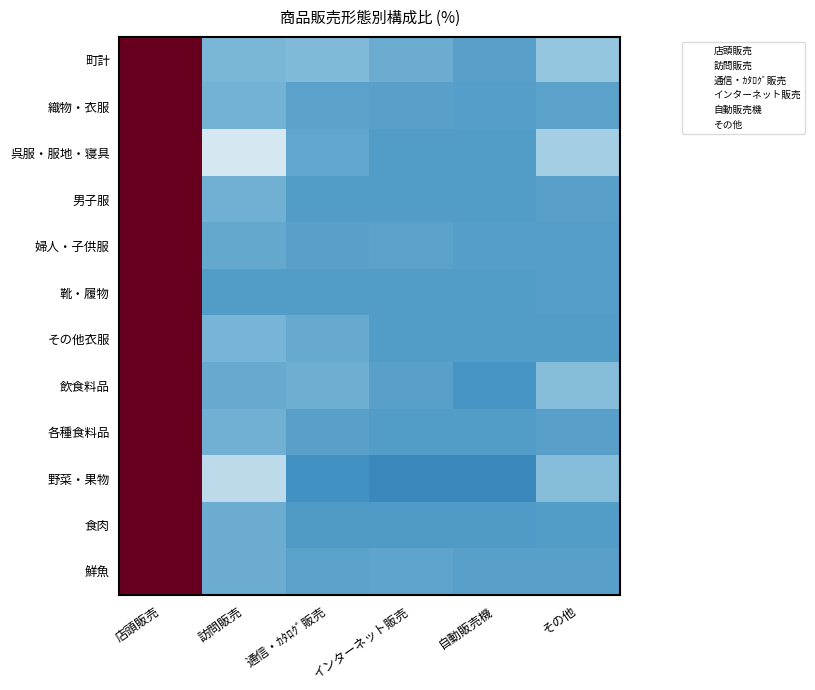

Reading right to left, transcribe all the data shown in this chart.

町計: その他=-11.7	自動販売機=-16.3	インターネット販売=-15.0	通信・ｶﾀﾛｸﾞ販売=-13.2	訪問販売=-13.7	店頭販売=69.7
織物・衣服: その他=-16.1	自動販売機=-16.6	インターネット販売=-16.4	通信・ｶﾀﾛｸﾞ販売=-16.1	訪問販売=-14.1	店頭販売=79.1
呉服・服地・寝具: その他=-10.3	自動販売機=-16.7	インターネット販売=-16.7	通信・ｶﾀﾛｸﾞ販売=-15.5	訪問販売=-5.2	店頭販売=64.3
男子服: その他=-16.4	自動販売機=-16.7	インターネット販売=-16.7	通信・ｶﾀﾛｸﾞ販売=-16.7	訪問販売=-14.5	店頭販売=80.8
婦人・子供服: その他=-16.5	自動販売機=-16.5	インターネット販売=-16.0	通信・ｶﾀﾛｸﾞ販売=-16.3	訪問販売=-15.2	店頭販売=80.8
靴・履物: その他=-16.6	自動販売機=-16.7	インターネット販売=-16.7	通信・ｶﾀﾛｸﾞ販売=-16.7	訪問販売=-16.7	店頭販売=83.2
その他衣服: その他=-16.7	自動販売機=-16.7	インターネット販売=-16.7	通信・ｶﾀﾛｸﾞ販売=-15.1	訪問販売=-13.9	店頭販売=78.9
飲食料品: その他=-13.1	自動販売機=-17.7	インターネット販売=-16.4	通信・ｶﾀﾛｸﾞ販売=-14.6	訪問販売=-15.1	店頭販売=76.9
各種食料品: その他=-16.3	自動販売機=-16.8	インターネット販売=-16.6	通信・ｶﾀﾛｸﾞ販売=-16.3	訪問販売=-14.3	店頭販売=80.6
野菜・果物: その他=-13.0	自動販売機=-19.4	インターネット販売=-19.4	通信・ｶﾀﾛｸﾞ販売=-18.2	訪問販売=-7.9	店頭販売=78.0
食肉: その他=-16.8	自動販売機=-17.1	インターネット販売=-17.1	通信・ｶﾀﾛｸﾞ販売=-17.1	訪問販売=-14.9	店頭販売=82.8
鮮魚: その他=-16.2	自動販売機=-16.2	インターネット販売=-15.7	通信・ｶﾀﾛｸﾞ販売=-16.0	訪問販売=-14.9	店頭販売=79.2